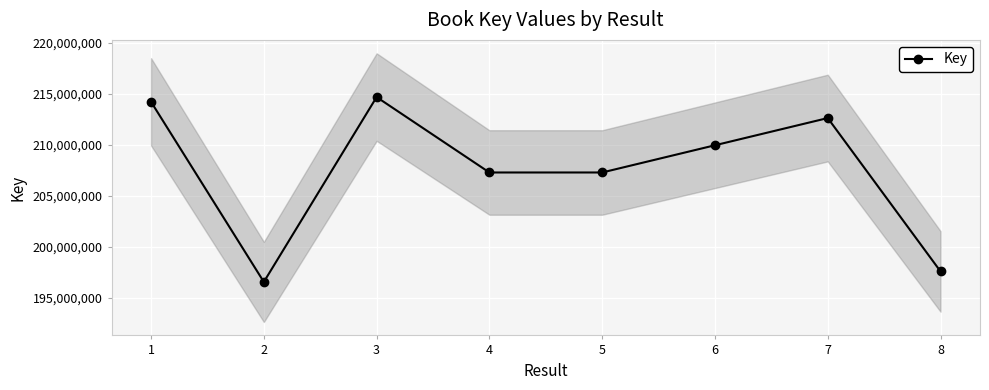

Rank the categories by value from highest to lowest.

3, 1, 7, 6, 5, 4, 8, 2